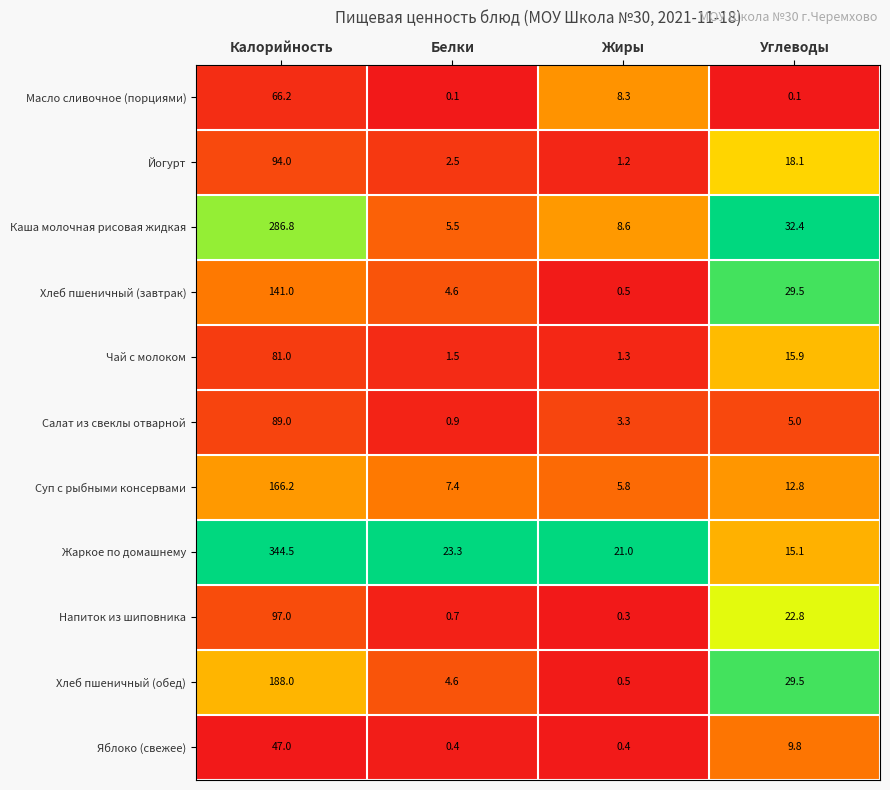

True or false: Чай с молоком has a value of 133.0 at Калорийность.

False